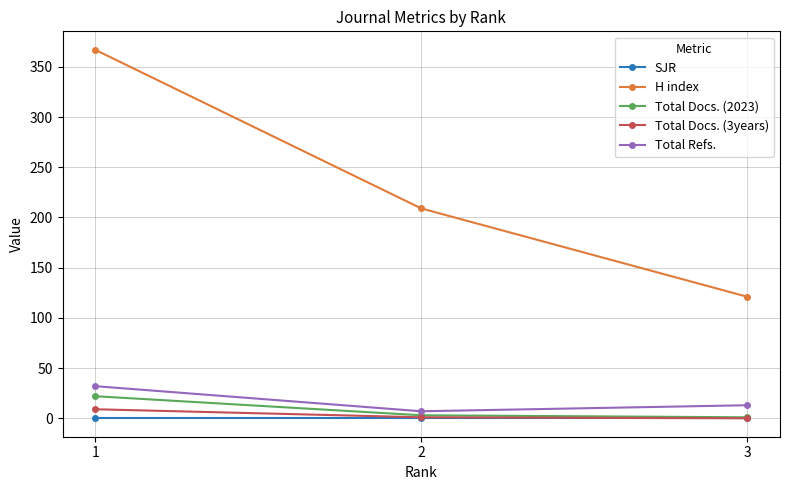

List the series in order of their peak value, lowest first.

SJR, Total Docs. (3years), Total Docs. (2023), Total Refs., H index